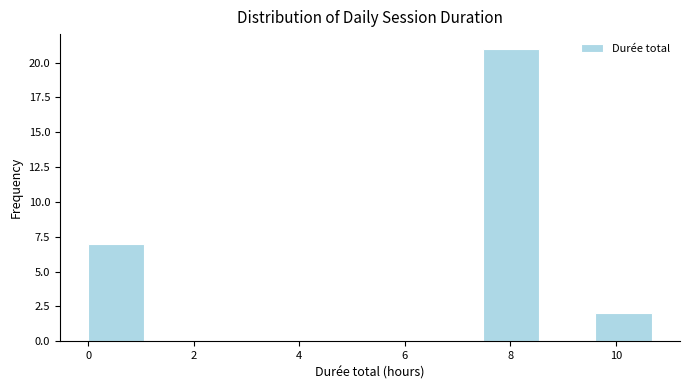

Which range on the x-axis has the tallest bar?

7.4 to 8.6